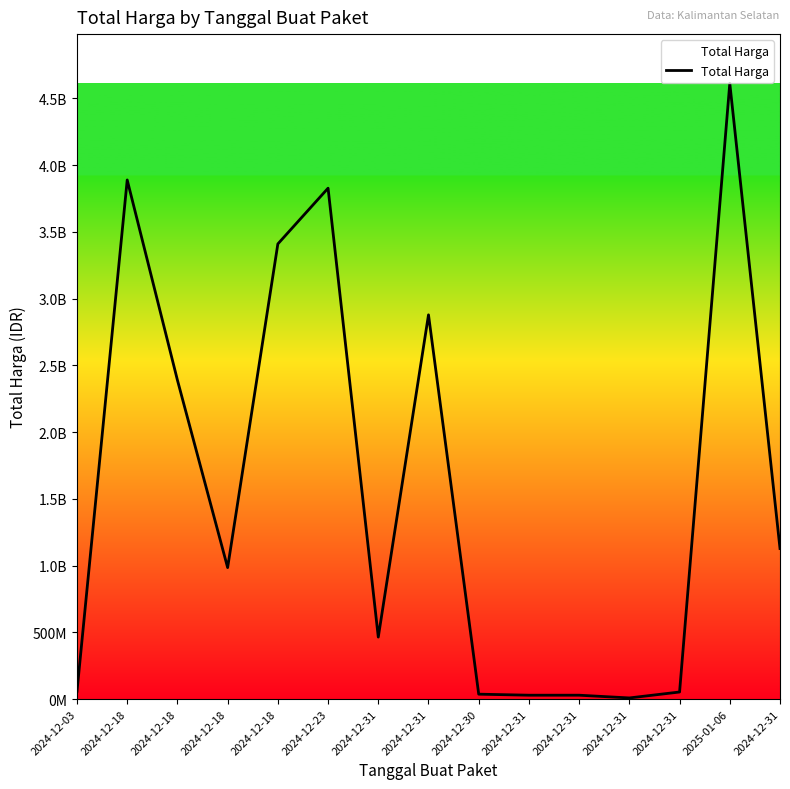

How many interior local valleys (lower than both neighbors) does the data have?

3